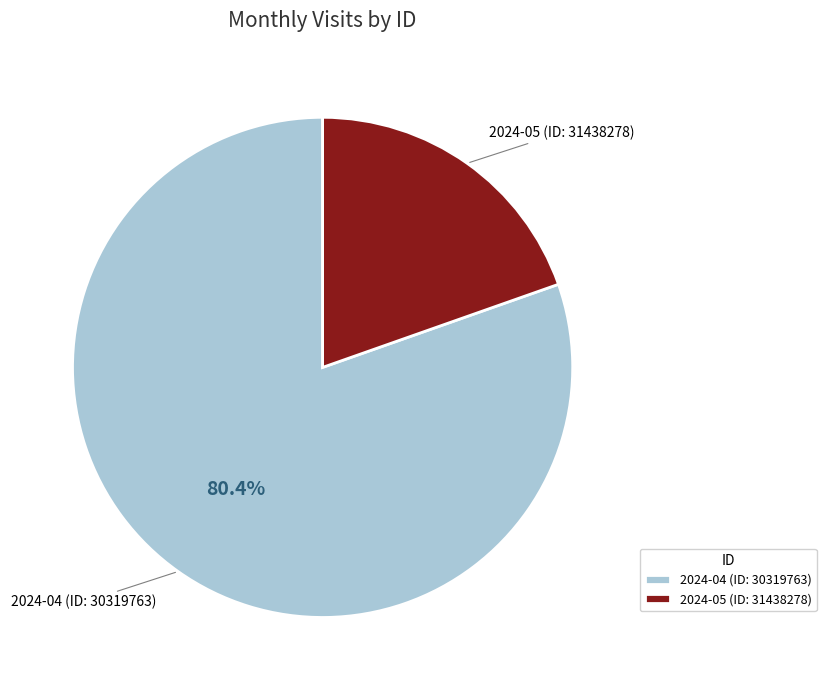

How many slices are in this pie chart?

2